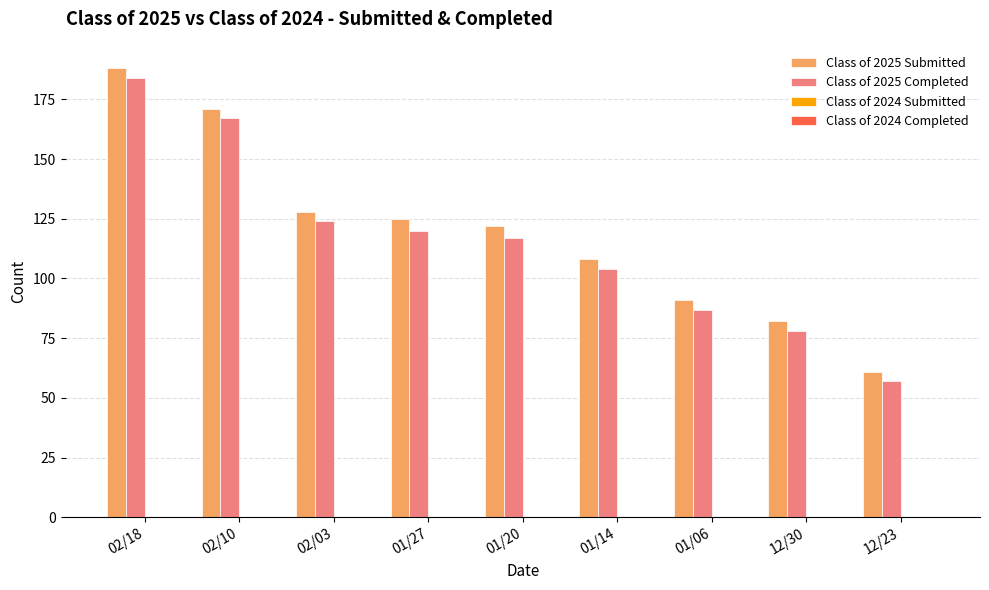

The Class of 2025 Submitted series shows 61 at 12/23. True or false?

True